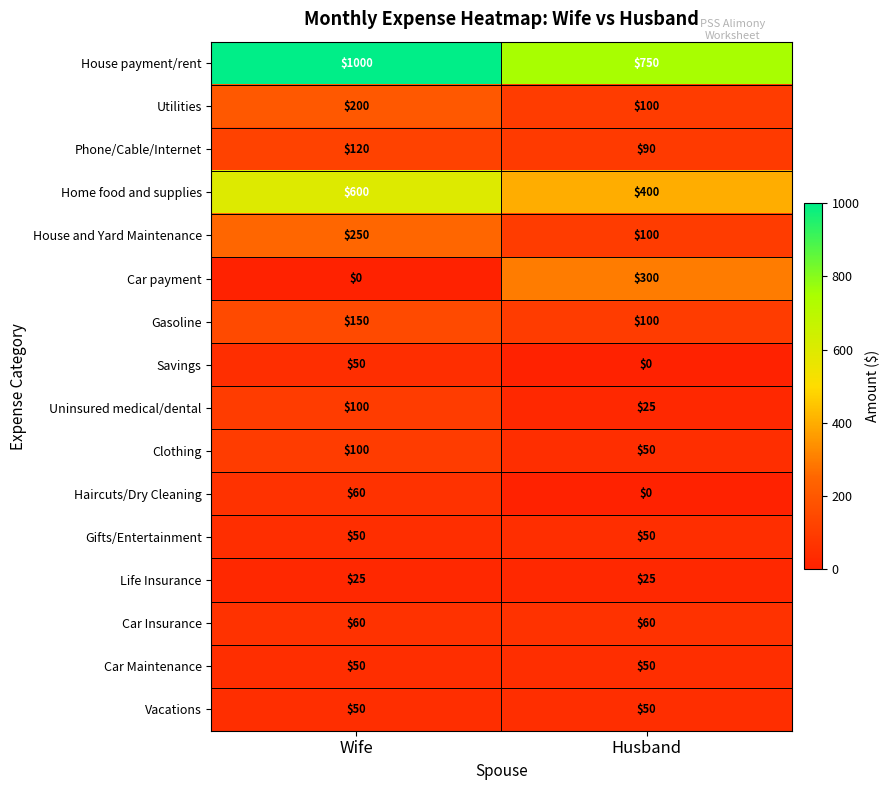

What is the spread (max minus min) of values at Wife?

1000